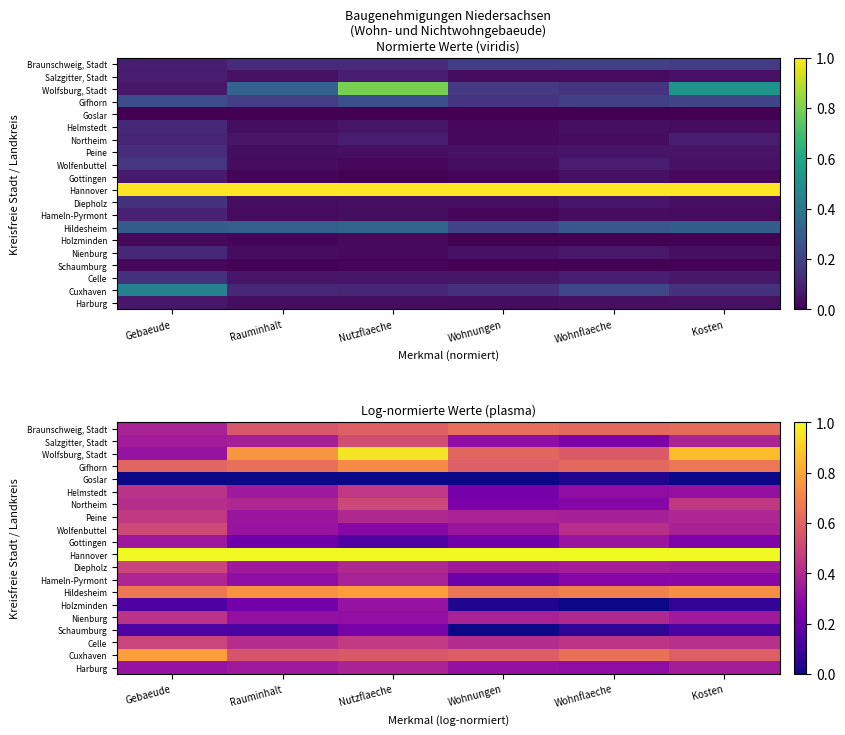

What is the difference between the highest and lowest values at Rauminhalt?

1.0